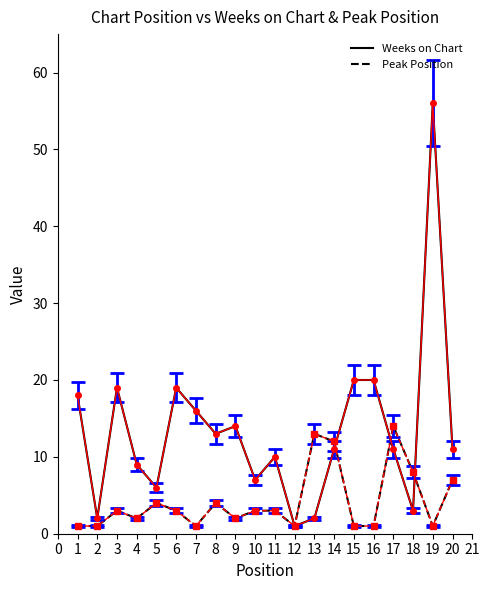

At 19, list the series in order from largest to smallest.

Weeks on Chart, Peak Position